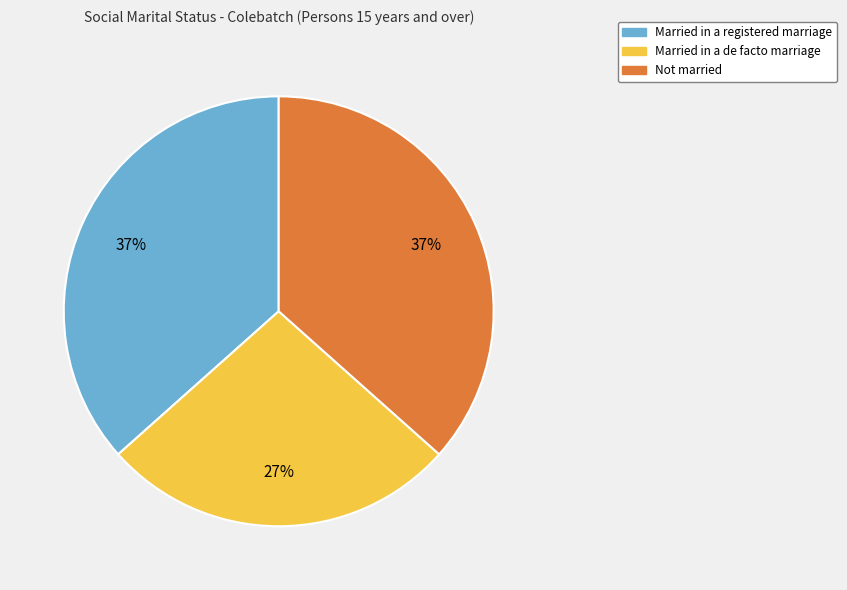

Is there any slice that represents more than half of the pie?

No